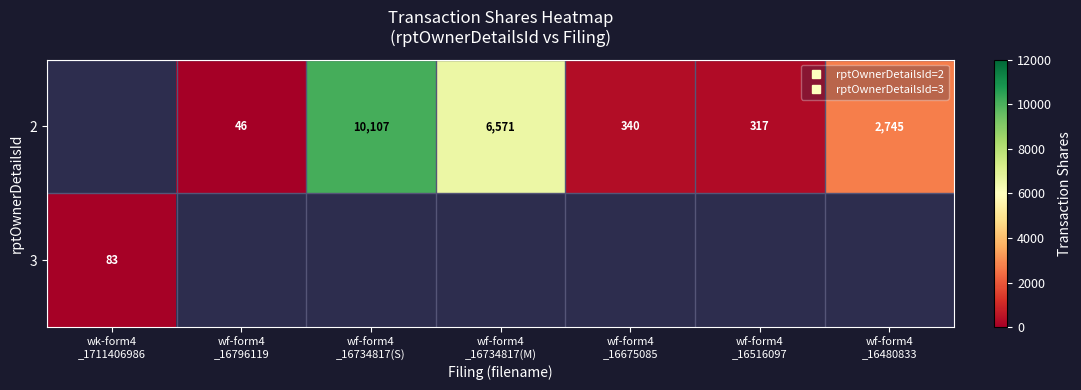

What is the approximate value of 2 at wf-form4 _16796119, to the nearest 10?

50